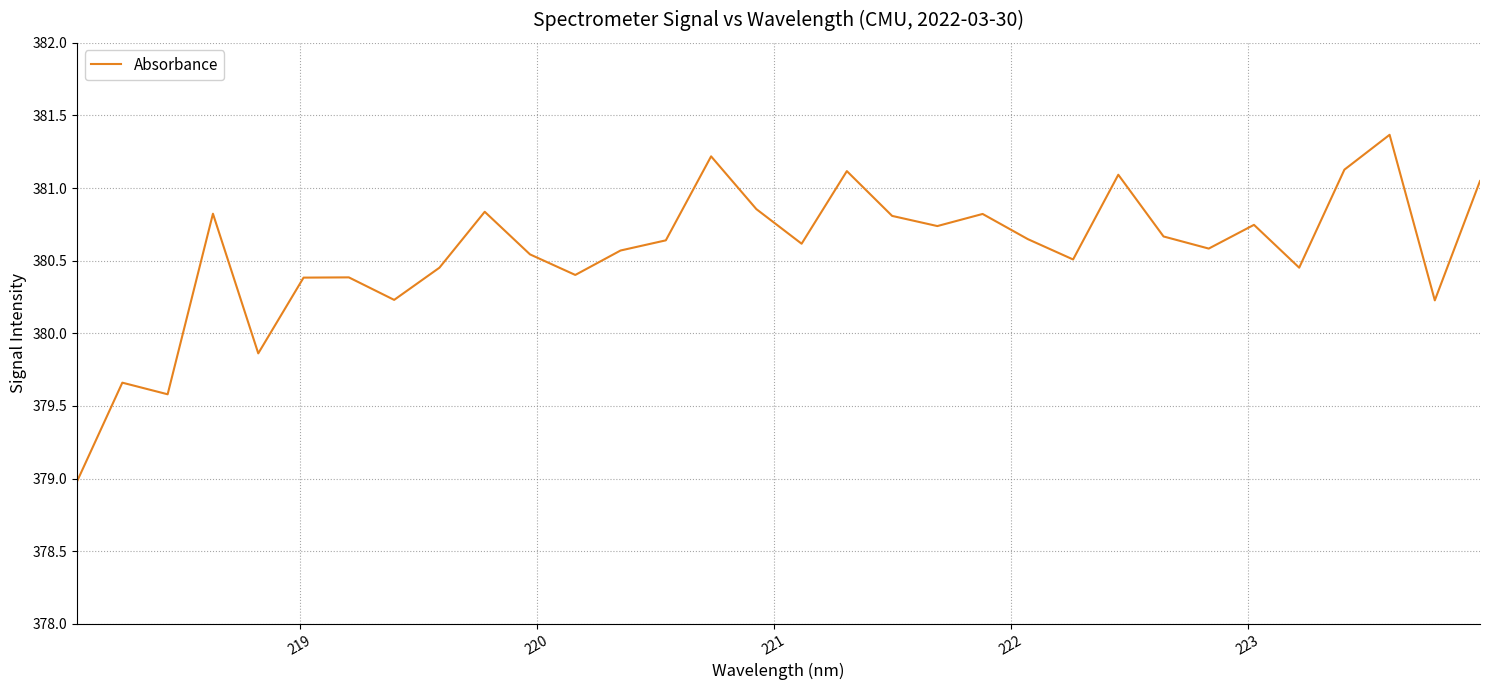

What is the difference between the maximum and minimum values?

2.4